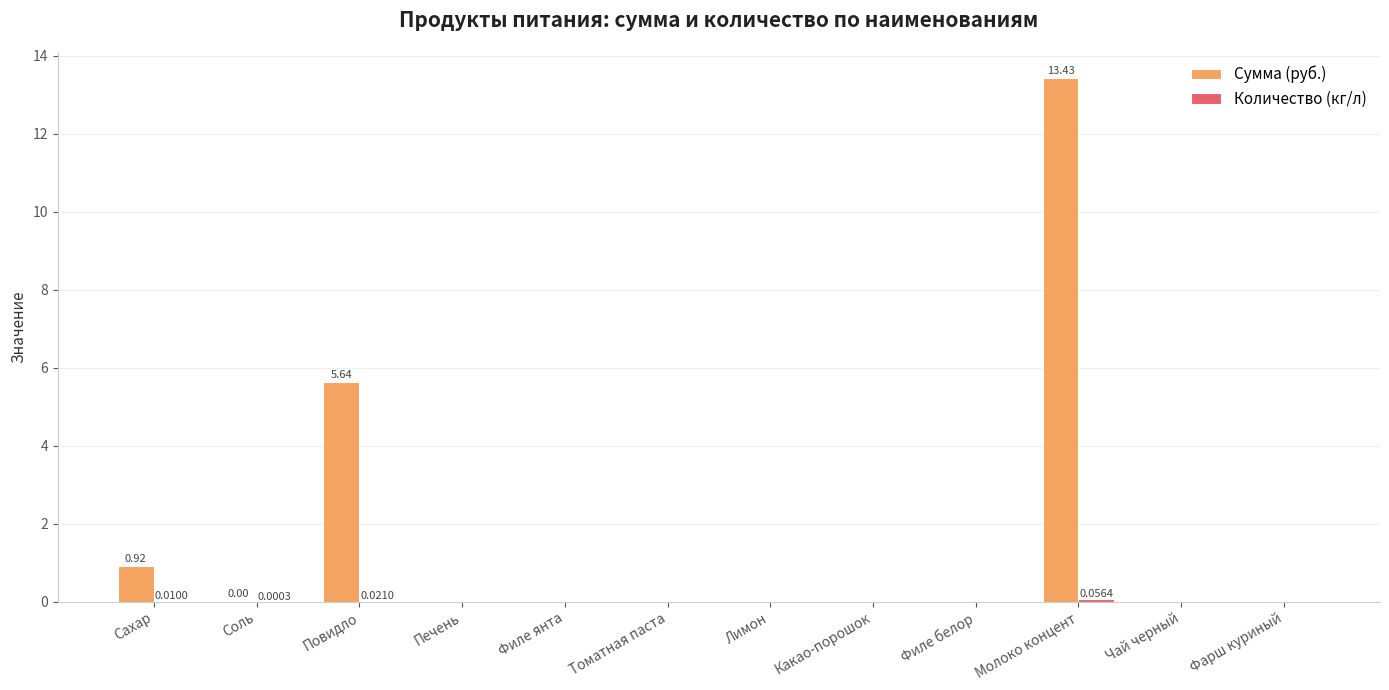

At which category is the sum across all series the highest?

Молоко концент